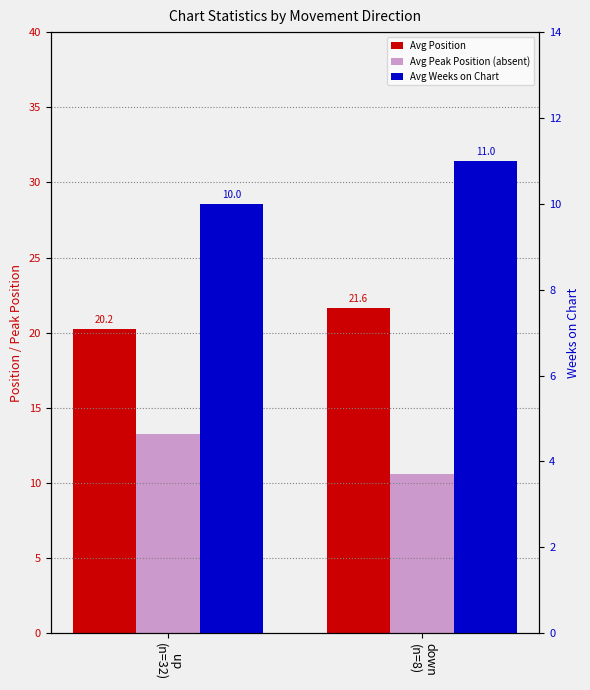

What is the average value of the Avg Peak Position (absent) series?

12.0